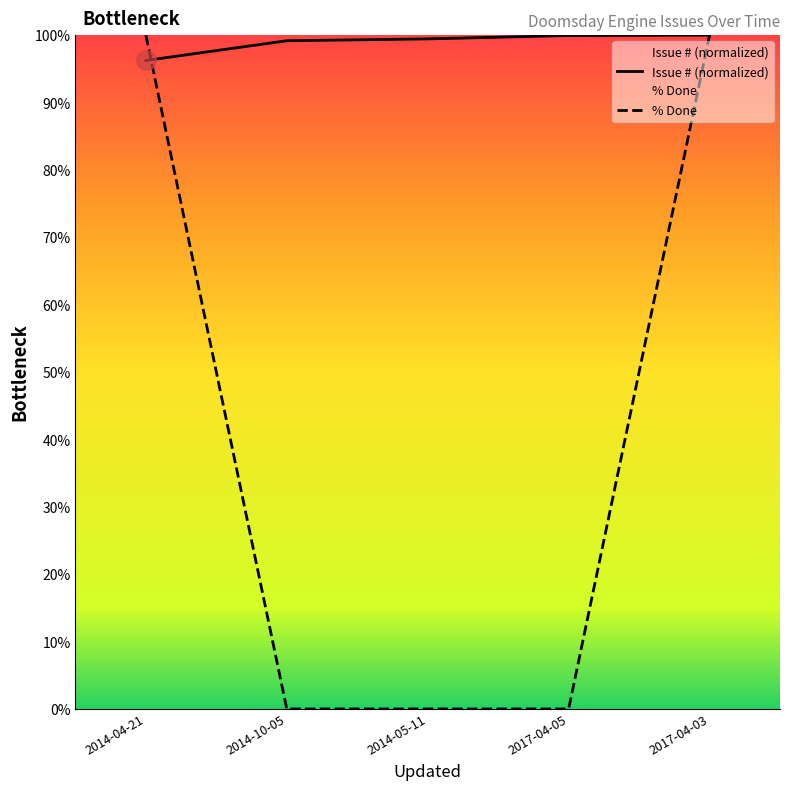

What is the difference between the highest and lowest values at 2014-04-21?

3.8